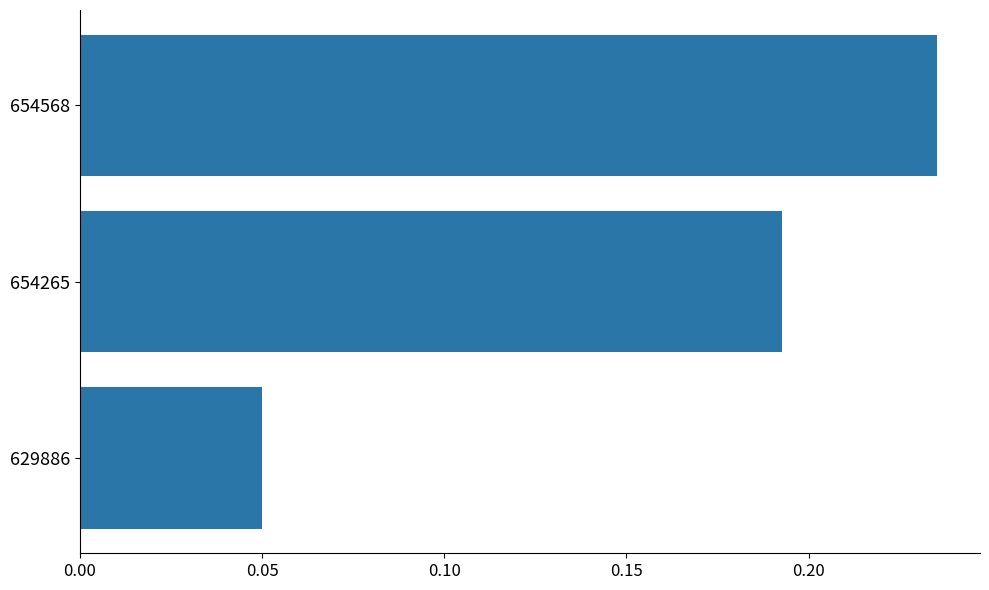

At which category does the chart reach its minimum across all series?

629886